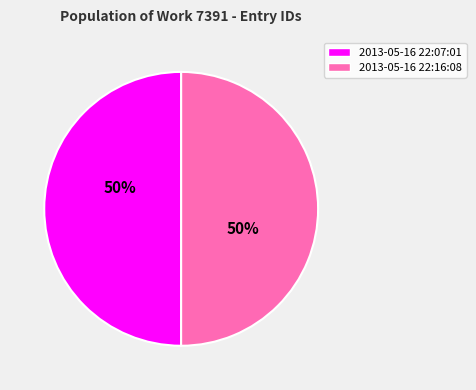

The 2013-05-16 22:07:01 slice represents 35% of the pie. True or false?

False